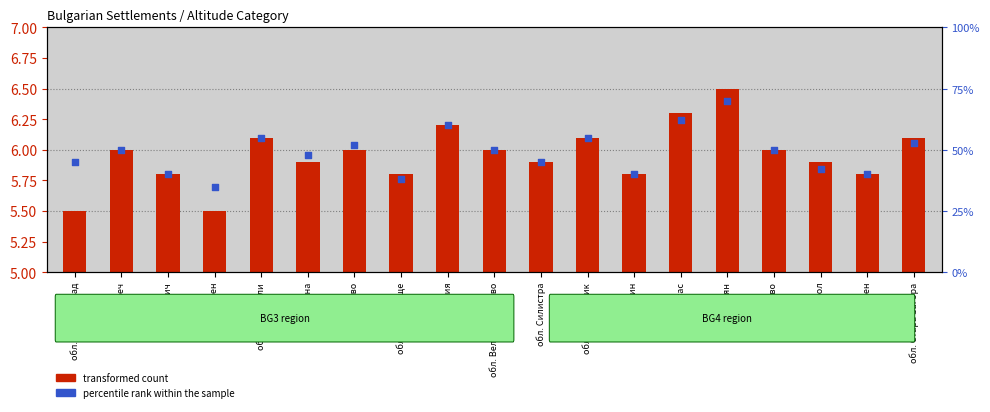

Which series contains the lowest Y value?

transformed count